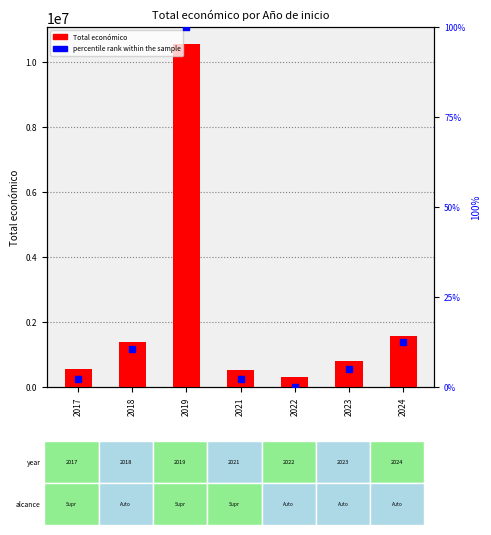

What are all the series names shown in the legend?

Total económico, percentile rank within the sample